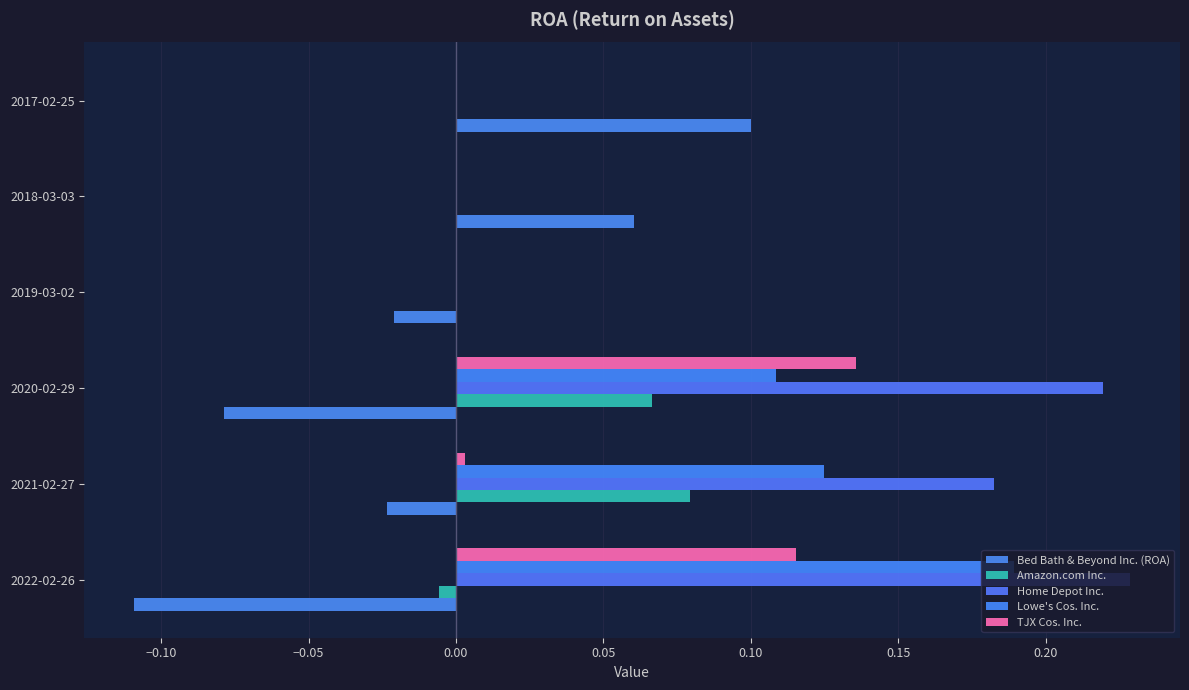

How many data points in Bed Bath & Beyond Inc. (ROA) are above 0?

2